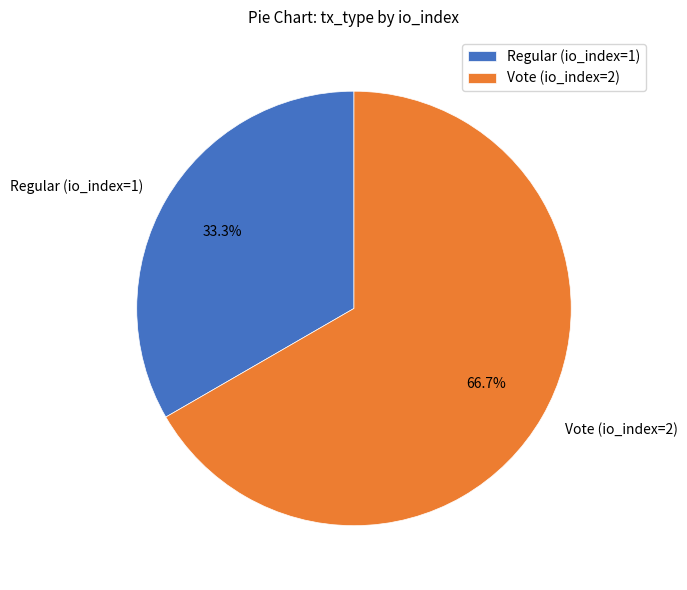

What percentage is the Vote (io_index=2) slice, to the nearest percent?

67%